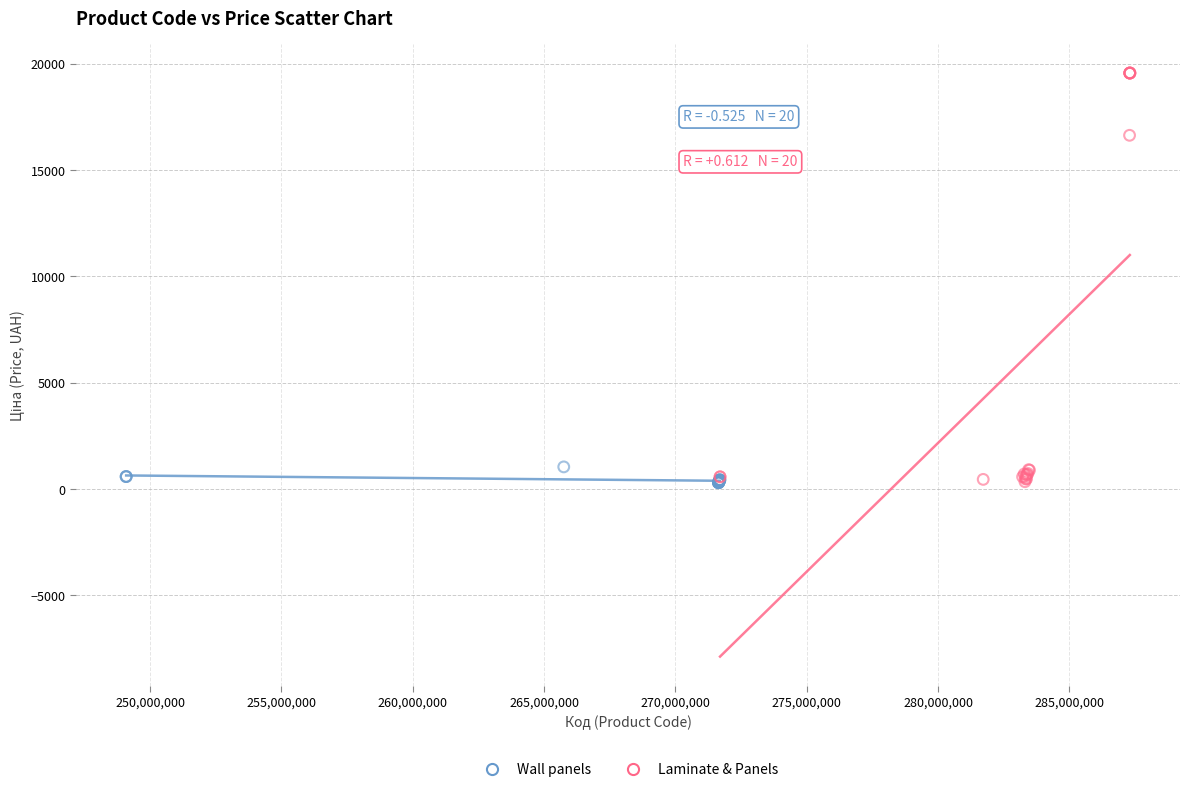

Which series reaches the maximum Y coordinate?

Laminate & Panels